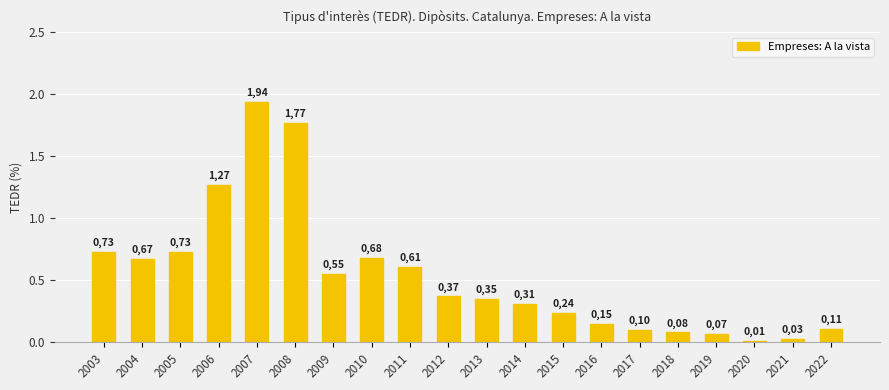

Is it true that the value at 2018 is 0.1?

True